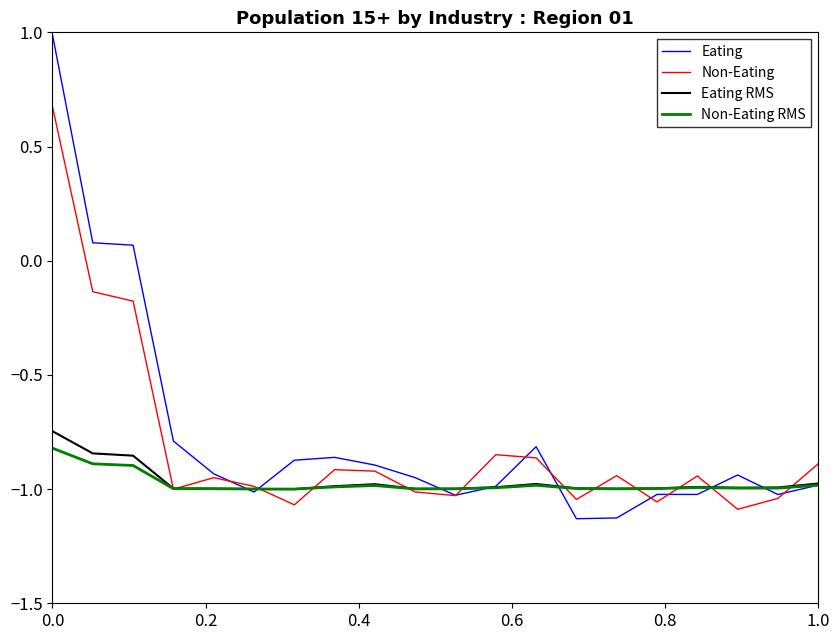

Which series has the largest range (max minus min)?

Eating